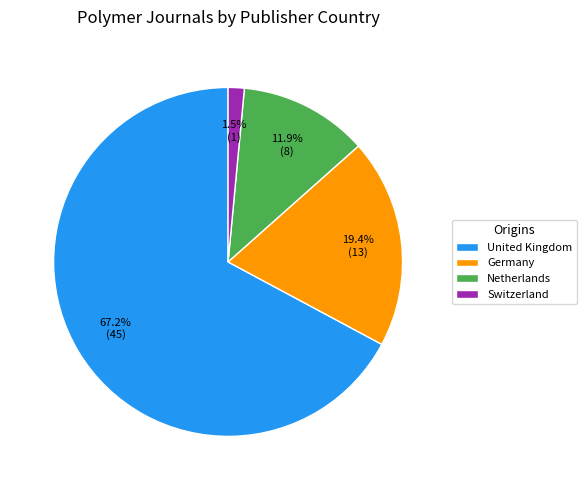

What is the total percentage of Germany and United Kingdom?

86.6%